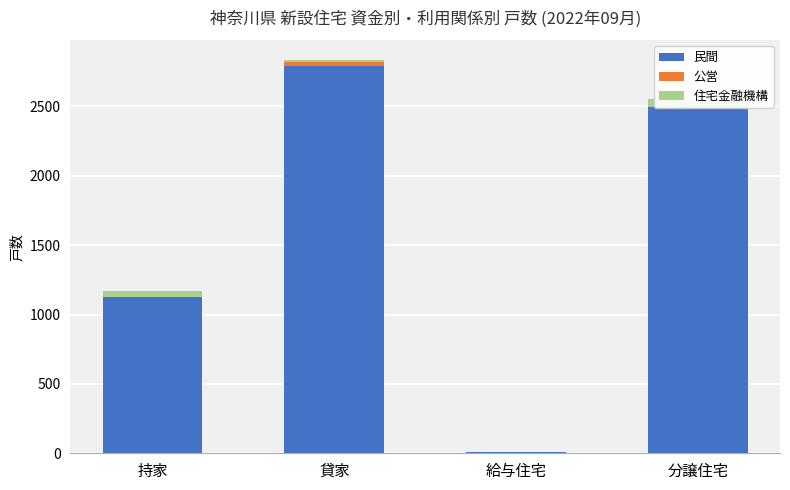

At which label does 民間 reach its minimum?

給与住宅